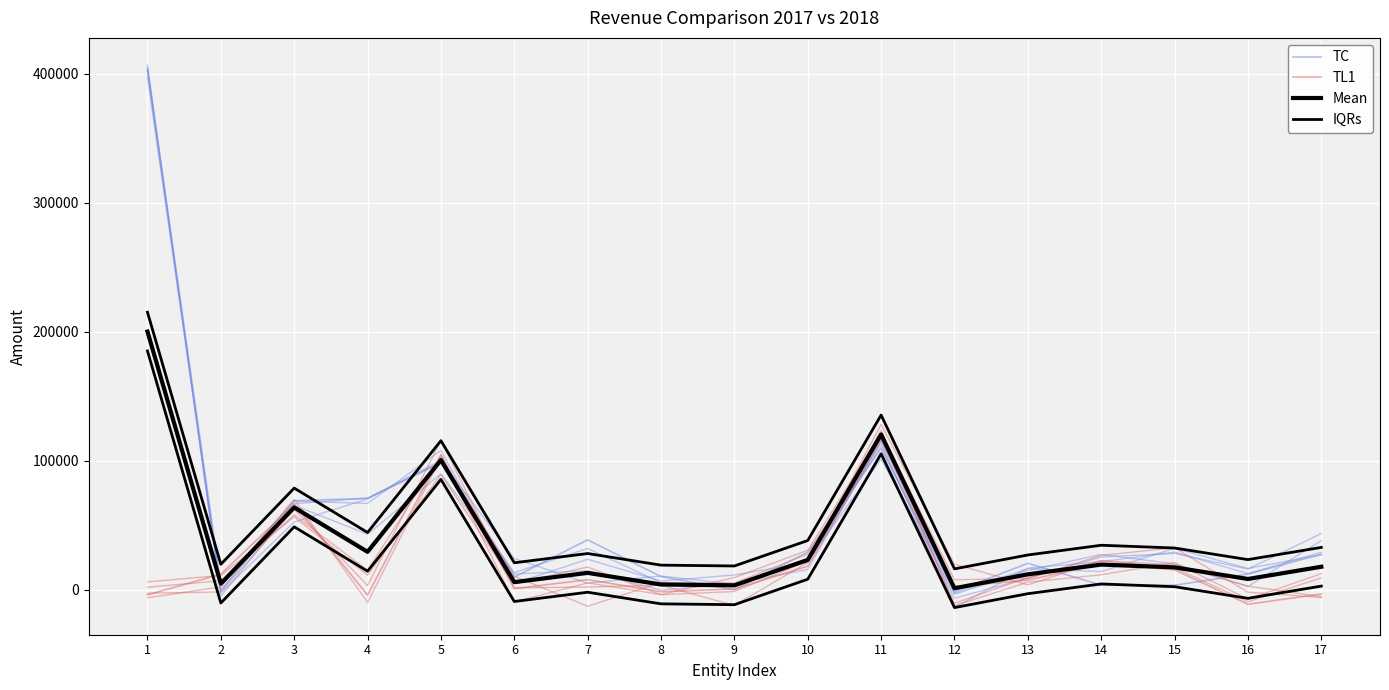

What is the value of the TL1 point at the 5th from the left?

104536.1